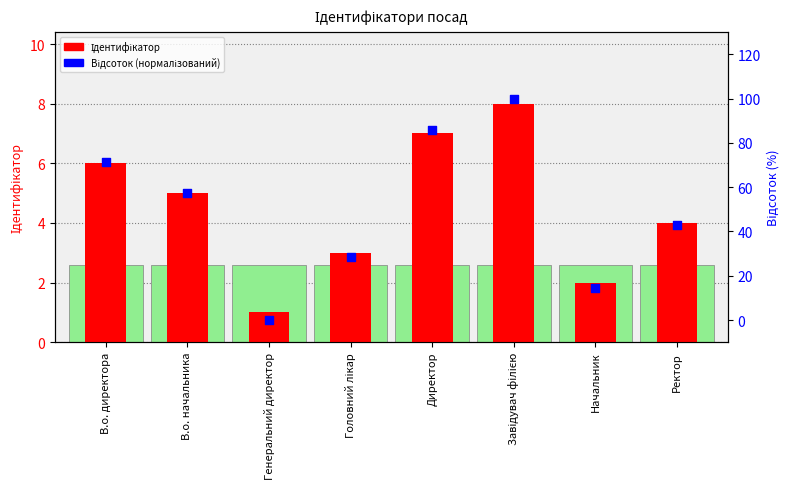

Which series contains the lowest Y value?

Відсоток (нормалізований)